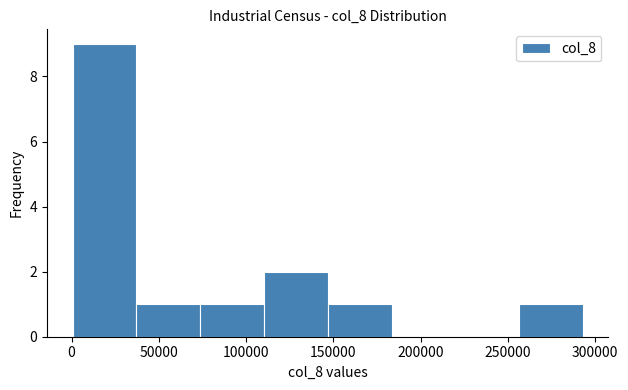

Reading left to right, transcribe this chart: for each bar, give the range it covers on the x-axis and its height. Neither the bar edges nor the heights are printed on the chart, so give them approximately, as read against the axes.

0 to 35000: 9
35000 to 75000: 1
75000 to 110000: 1
110000 to 145000: 2
145000 to 185000: 1
185000 to 220000: 0
220000 to 255000: 0
255000 to 295000: 1